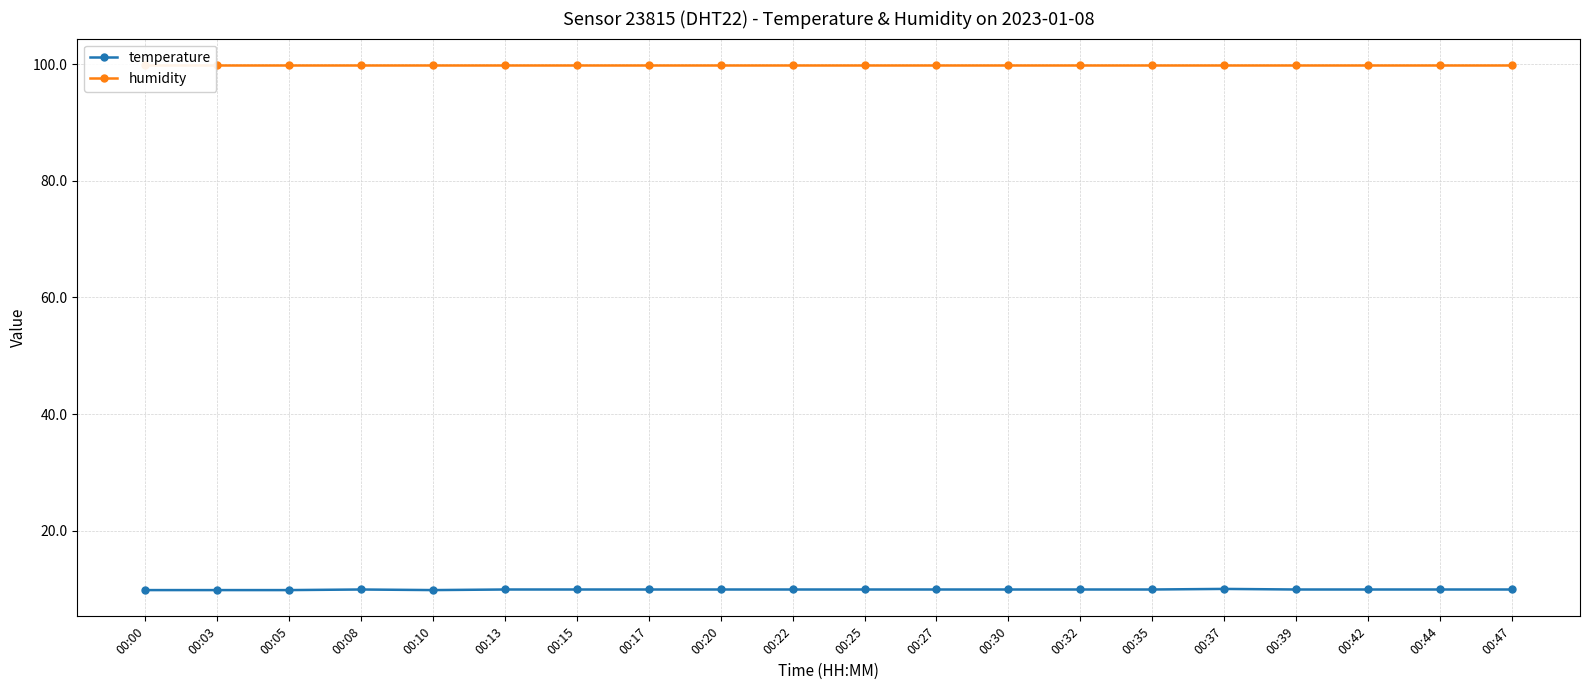

True or false: temperature has more than 0 points higher than both neighbors.

True